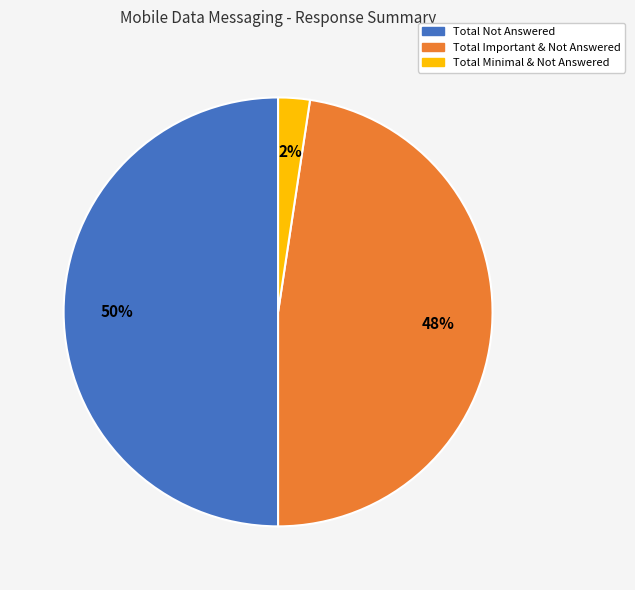

To the nearest percent, what is the difference between the largest and smallest slice percentages?

48%